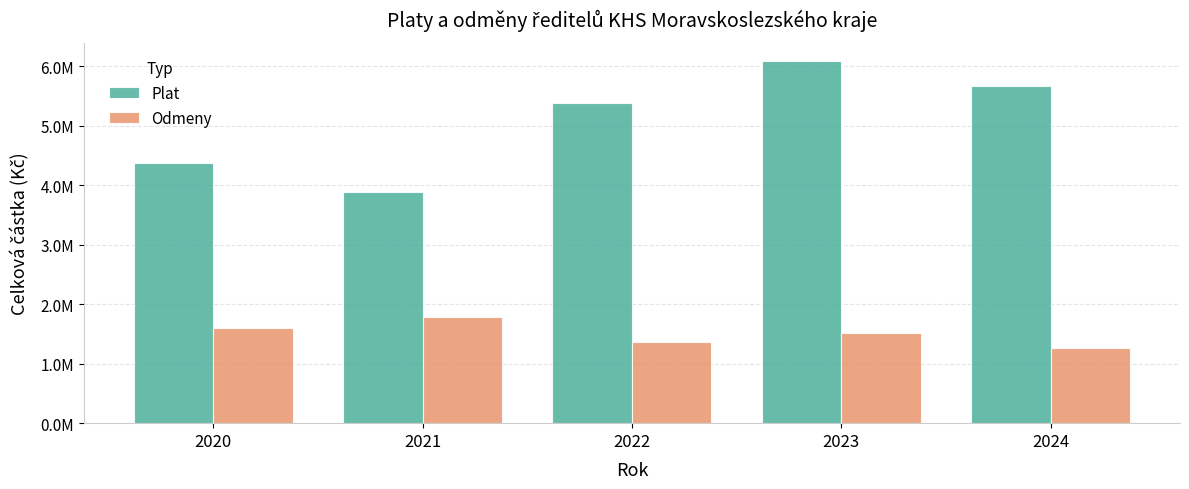

Between 2022 and 2021, which is larger?

2022